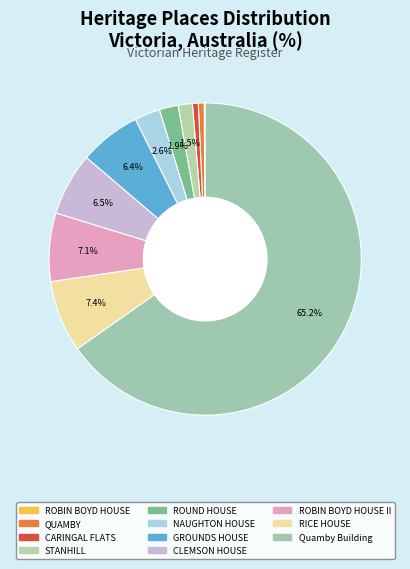

Is it true that CLEMSON HOUSE is 19% of the pie?

False